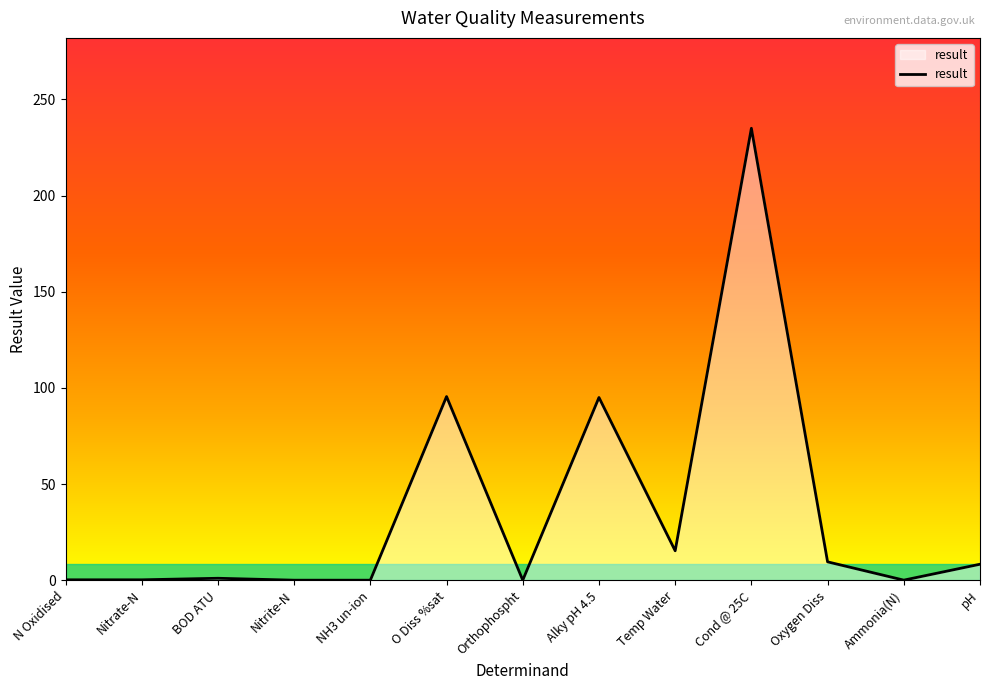

Which has a higher value, BOD ATU or Cond @ 25C?

Cond @ 25C